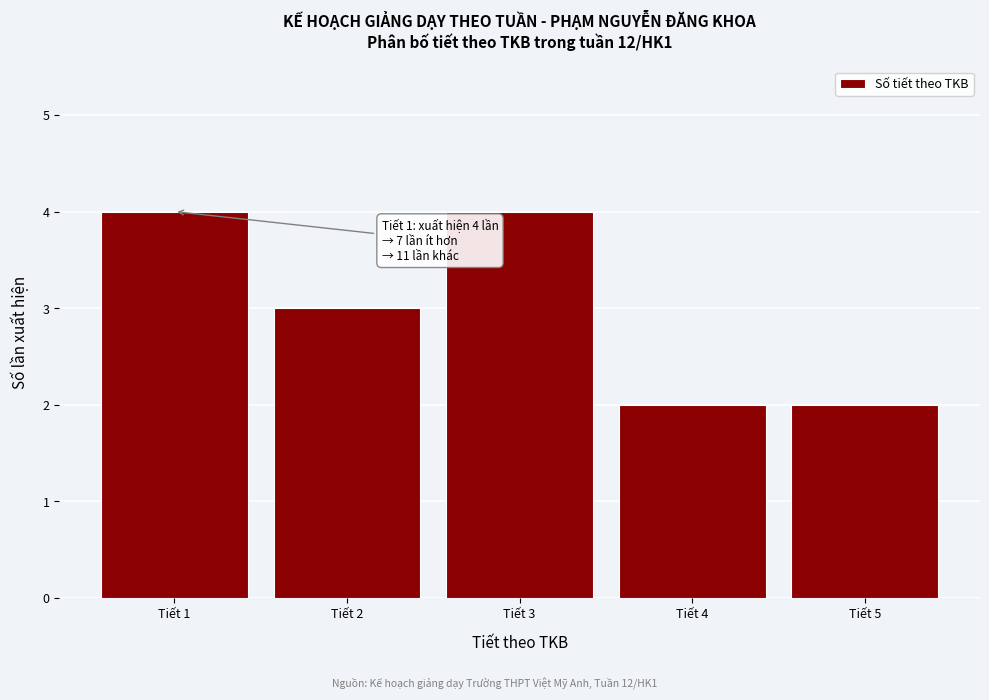

Reading left to right, extract all data points from this chart.

Tiết 1=4	Tiết 2=3	Tiết 3=4	Tiết 4=2	Tiết 5=2